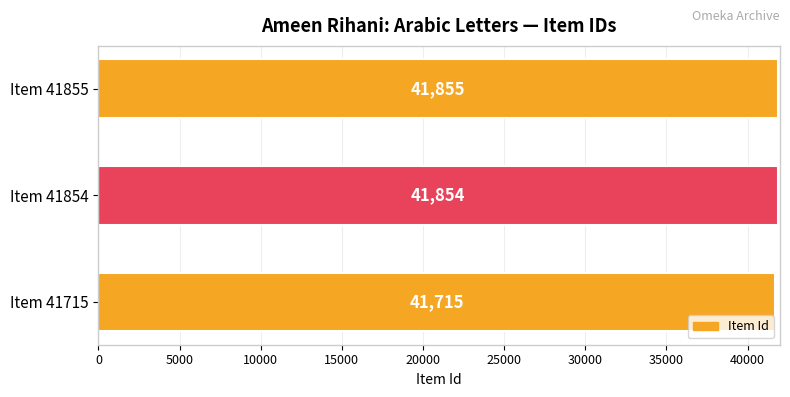

The value at Item 41854 is 41854. True or false?

True